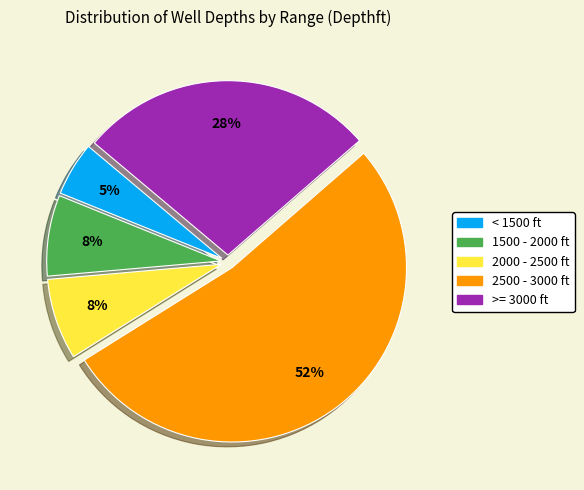

To the nearest percent, what is the difference between the largest and smallest slice percentages?

48%